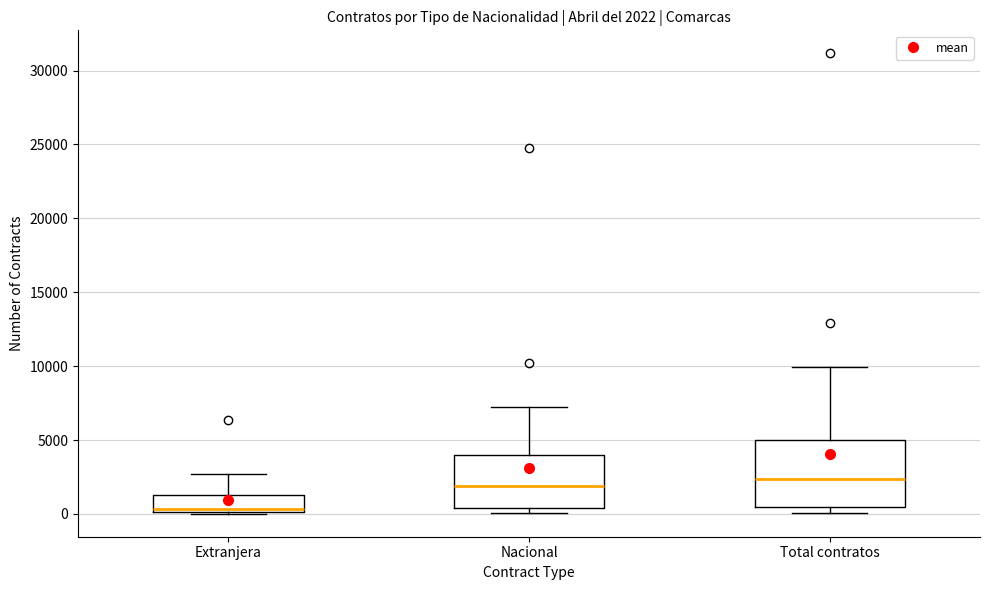

Comparing the boxes themselves (not the whiskers), which one is the tallest?

Total contratos